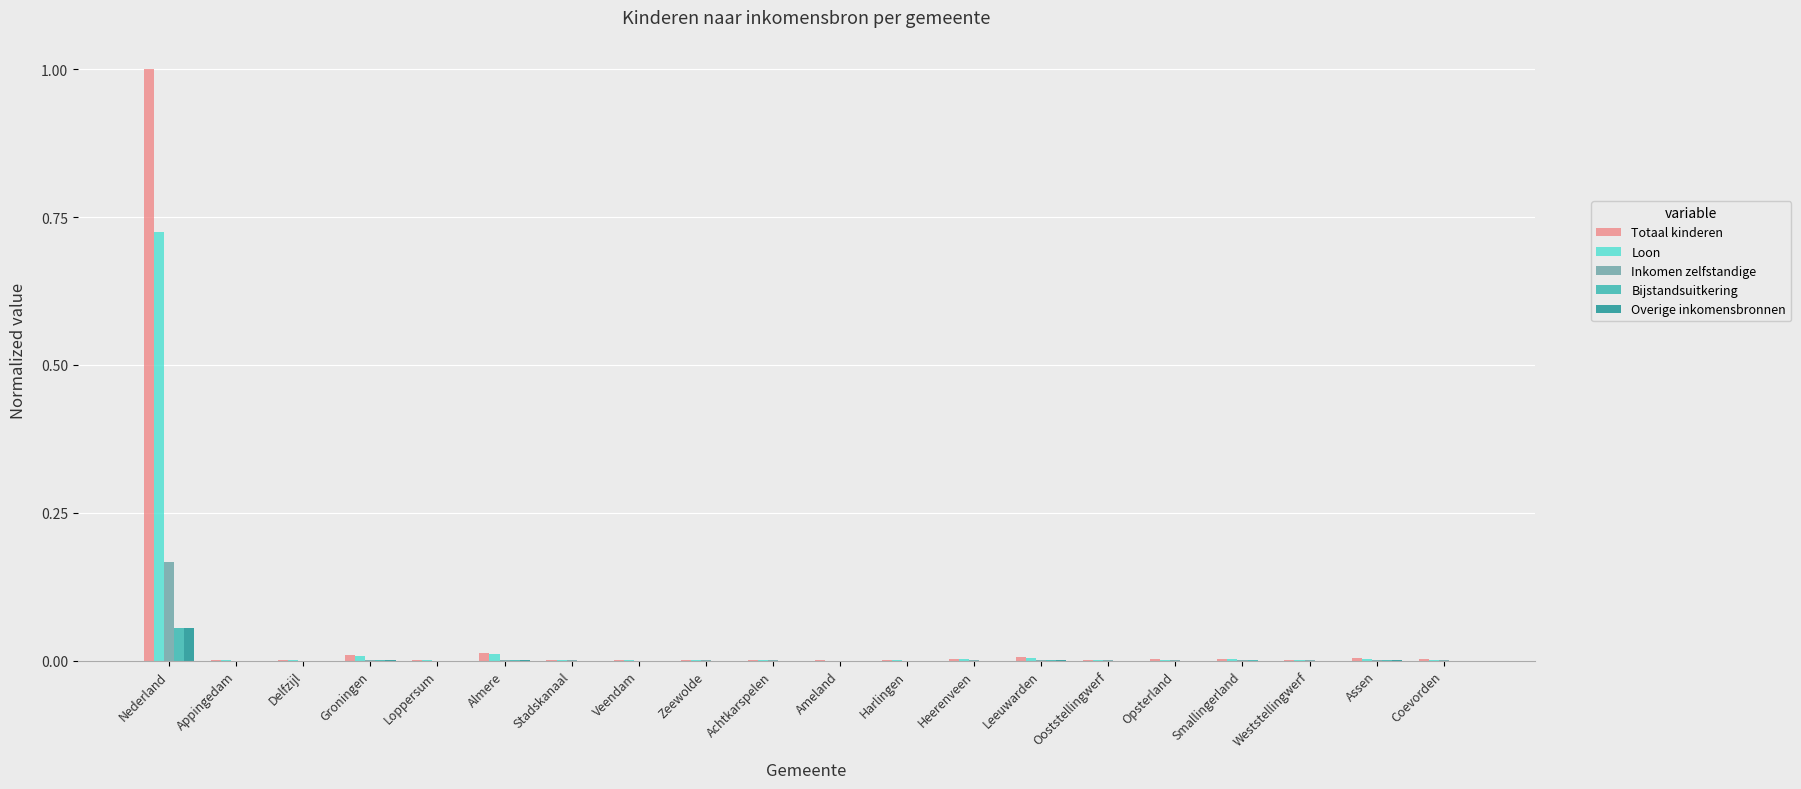

What is the total value across all series at Nederland?

2.0